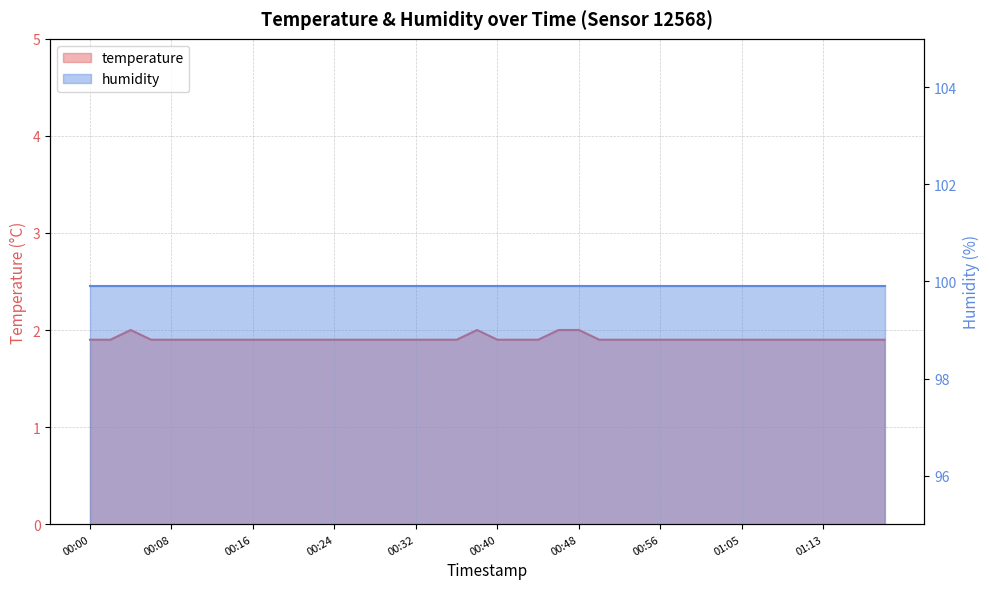

Does the chart display data point markers on the line(s)?

No